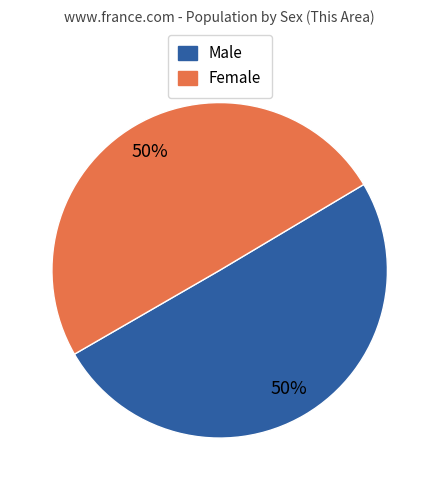

Approximately how many times larger is the value at Male compared to Female?

1.0